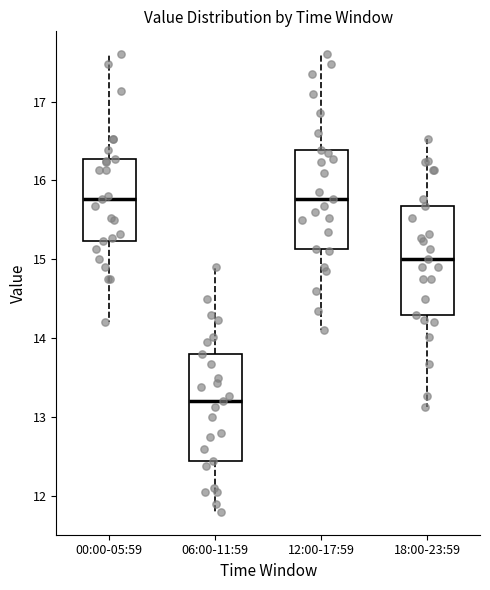

Reading left to right, read every box against the y-axis: the position of its median line, the range the box covers, and the ends of its whiskers. The values are not printed on the chart, so give them approximately, as read against the axis.

00:00-05:59: median 15.8, box 15.2 to 16.3, whiskers 14.2 to 17.6
06:00-11:59: median 13.2, box 12.5 to 13.8, whiskers 11.8 to 14.9
12:00-17:59: median 15.8, box 15.1 to 16.4, whiskers 14.1 to 17.6
18:00-23:59: median 15.0, box 14.3 to 15.7, whiskers 13.1 to 16.5